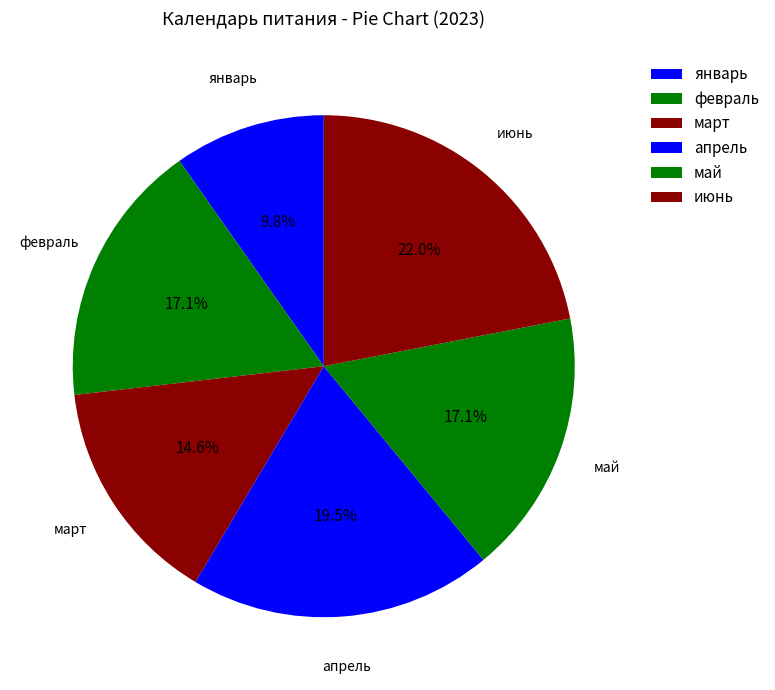

Which slice is the smallest?

январь